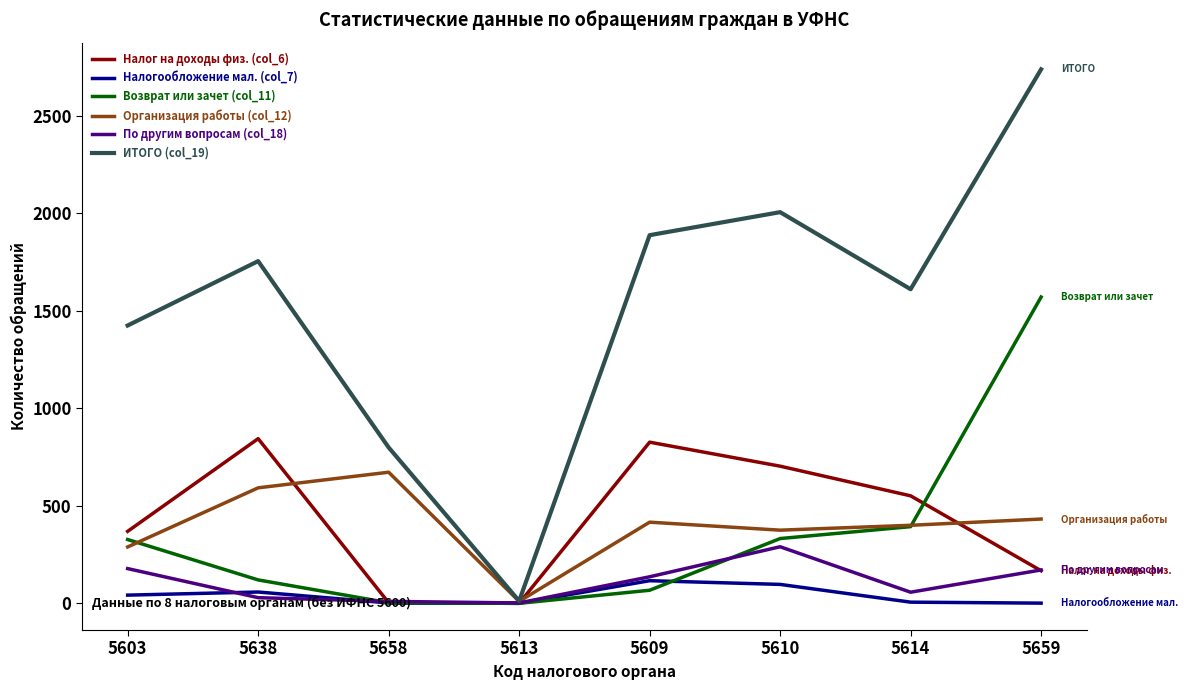

The По другим вопросам (col_18) series shows 171 at 5659. True or false?

True